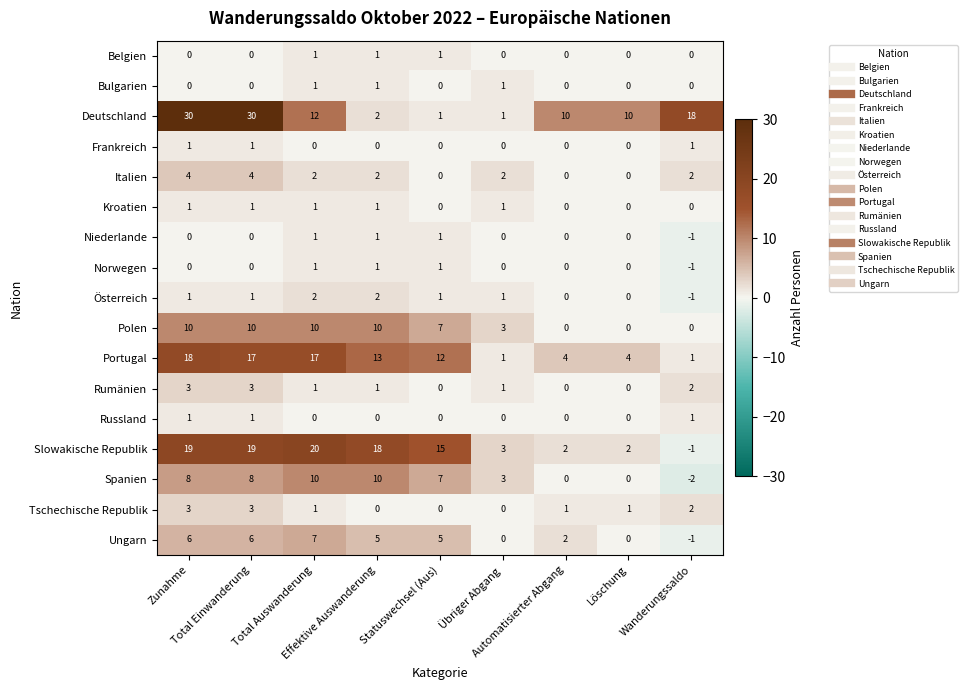

What is the greatest value displayed?

30